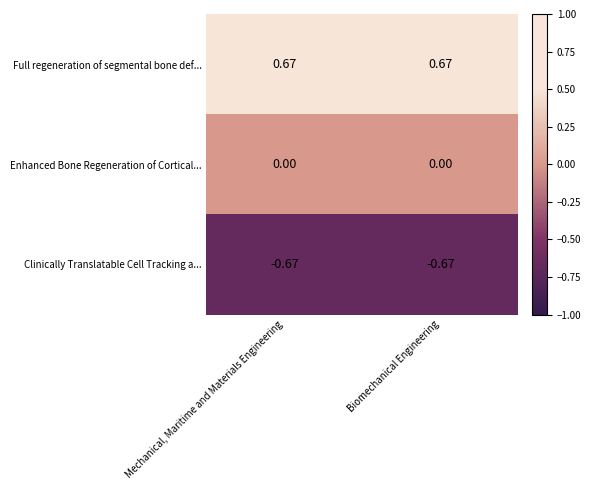

Rank the series at Biomechanical Engineering from highest to lowest value.

Full regeneration of segmental bone def..., Enhanced Bone Regeneration of Cortical..., Clinically Translatable Cell Tracking a...